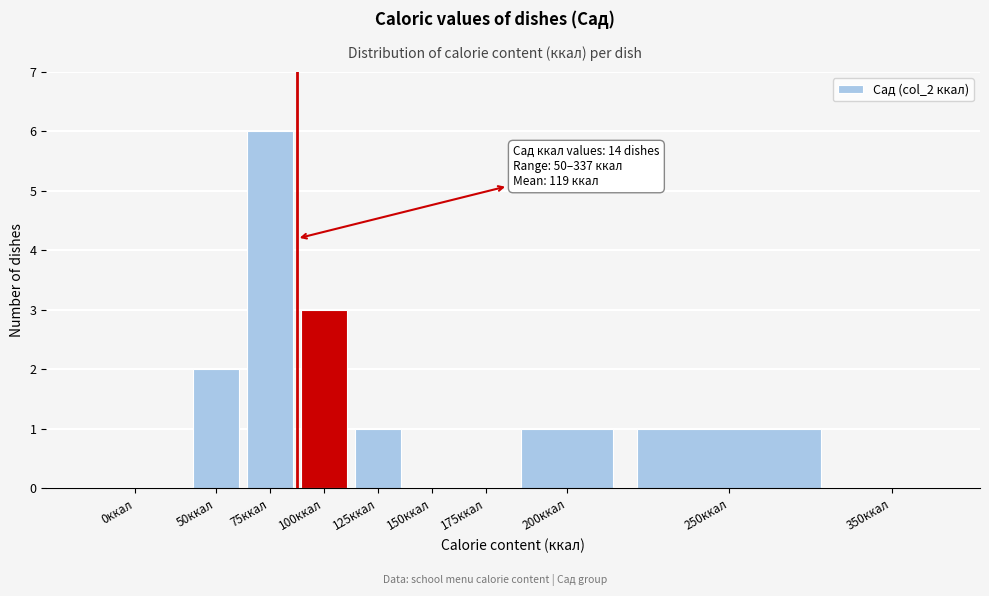

Reading left to right, what are all the values shown in this chart?

0ккал=0	50ккал=2	75ккал=6	100ккал=3	125ккал=1	150ккал=0	175ккал=0	200ккал=1	250ккал=1	350ккал=0